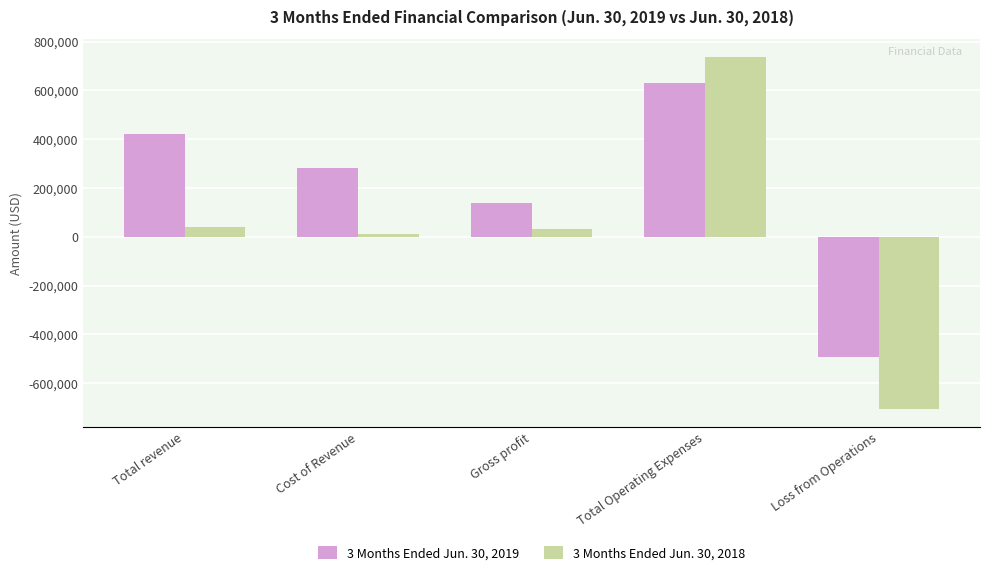

What is the label of the 4th bar from the right?

Cost of Revenue